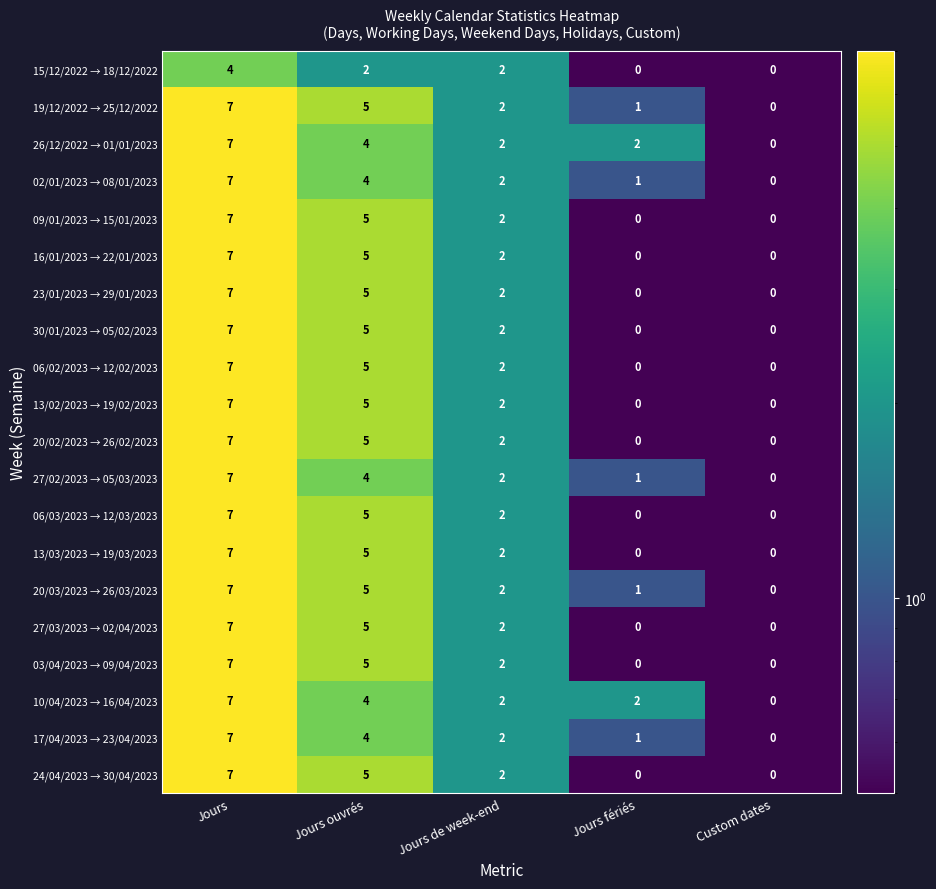

What is the maximum value shown in the chart?

7